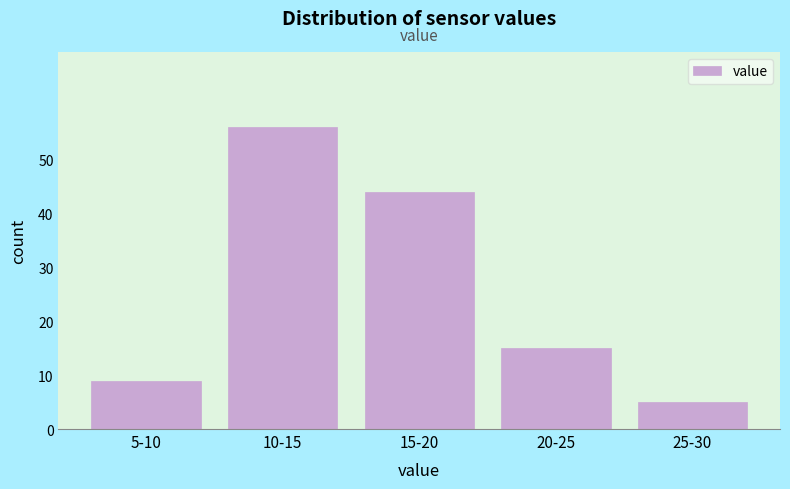

Reading left to right, transcribe all the data shown in this chart.

9	56	44	15	5